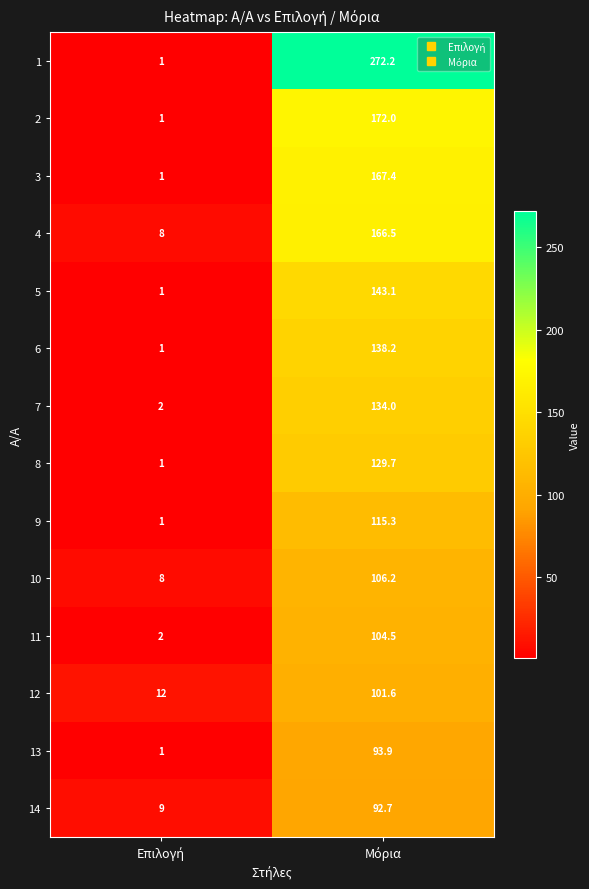

What is the sum of all 10 values?

114.2